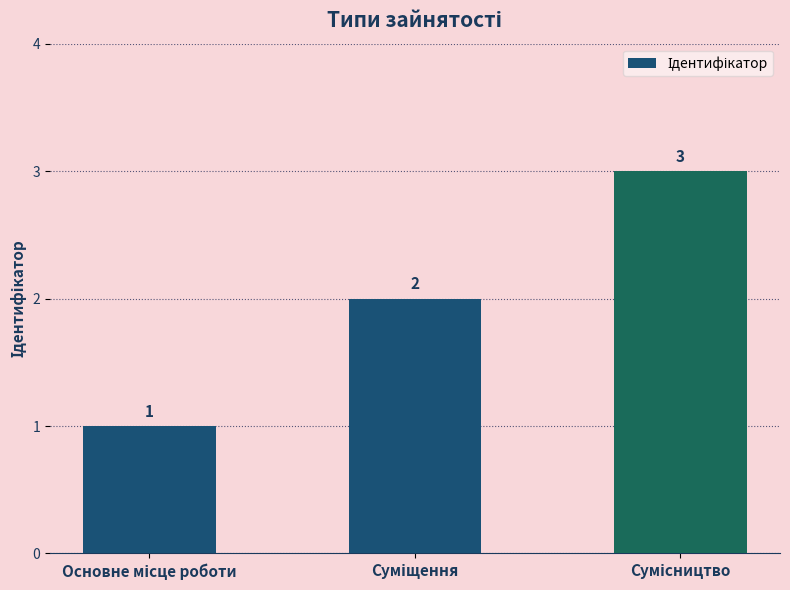

Count the values in the range 1 to 3.

3